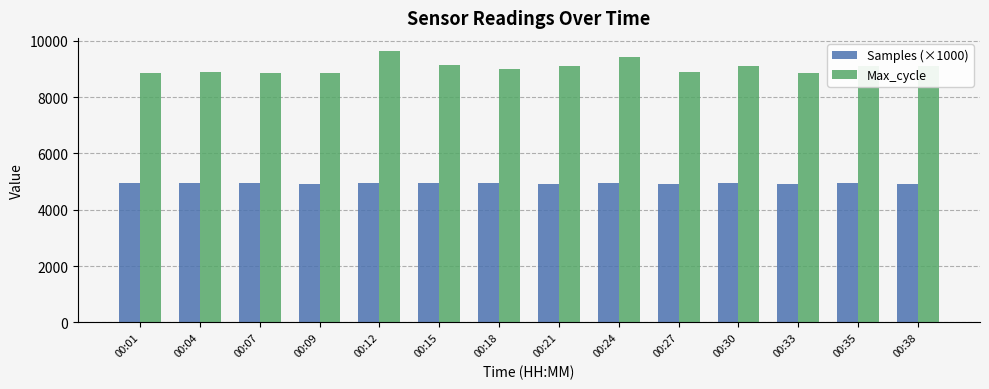

How many groups of bars are there?

14